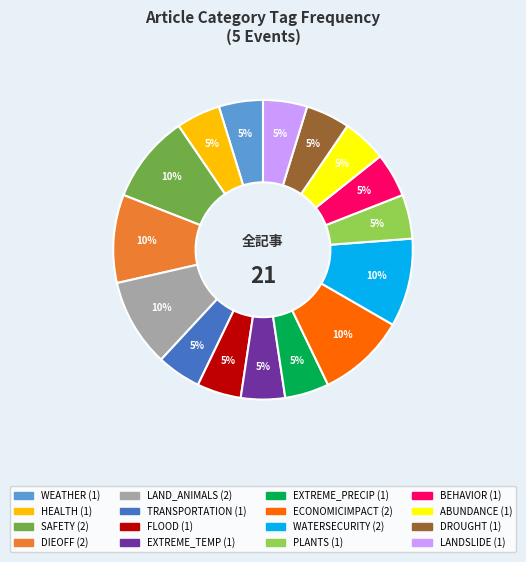

Is there any slice that represents more than half of the pie?

No